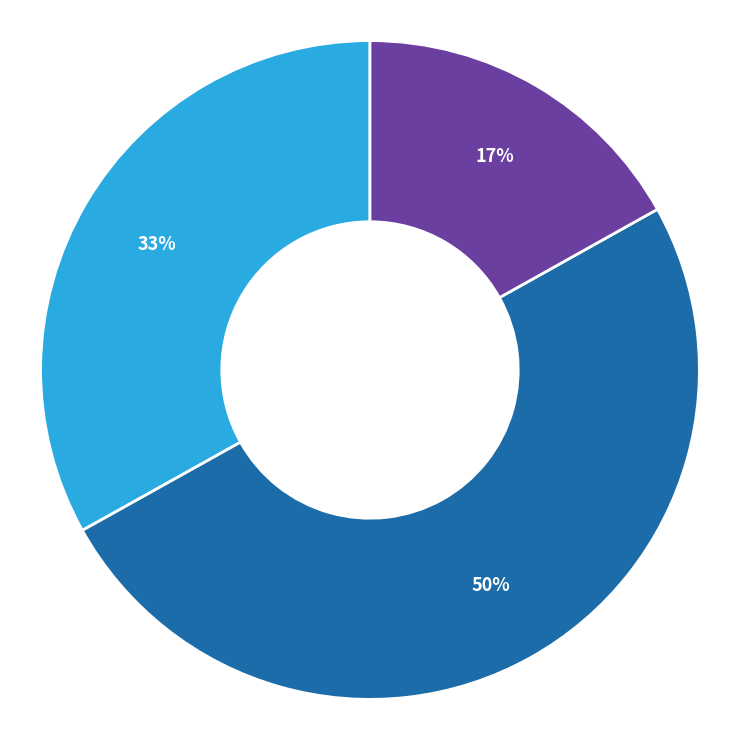

To the nearest percent, what is the difference between the largest and smallest slice percentages?

33%